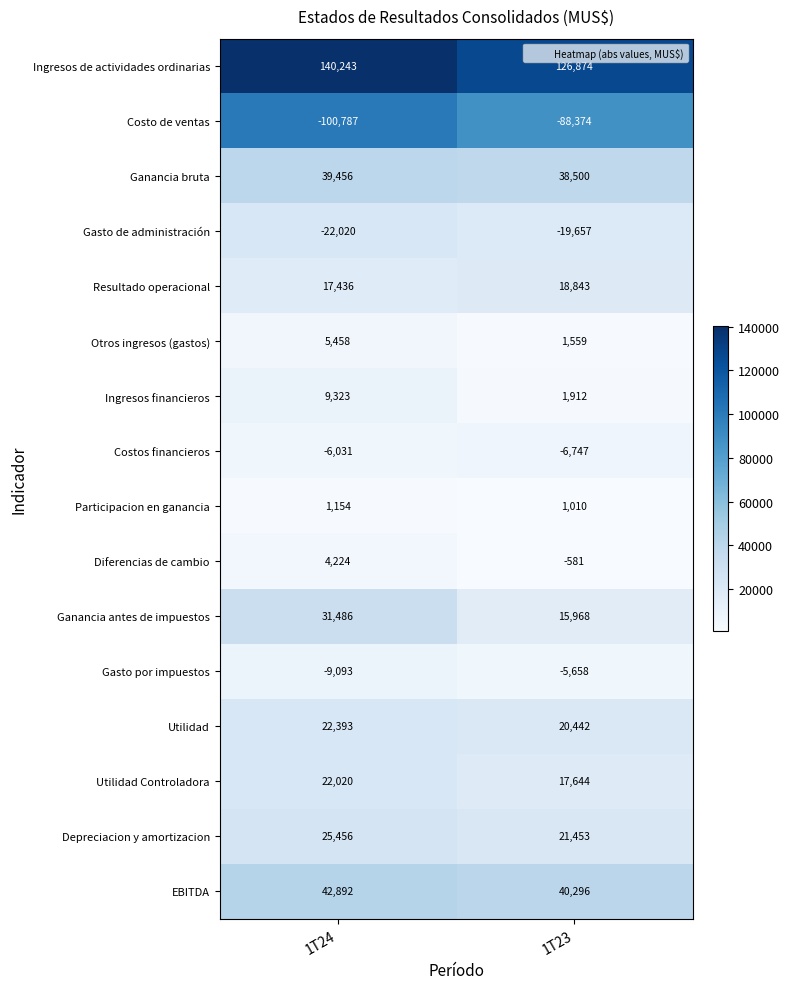

The Ganancia bruta series shows 51761 at 1T24. True or false?

False